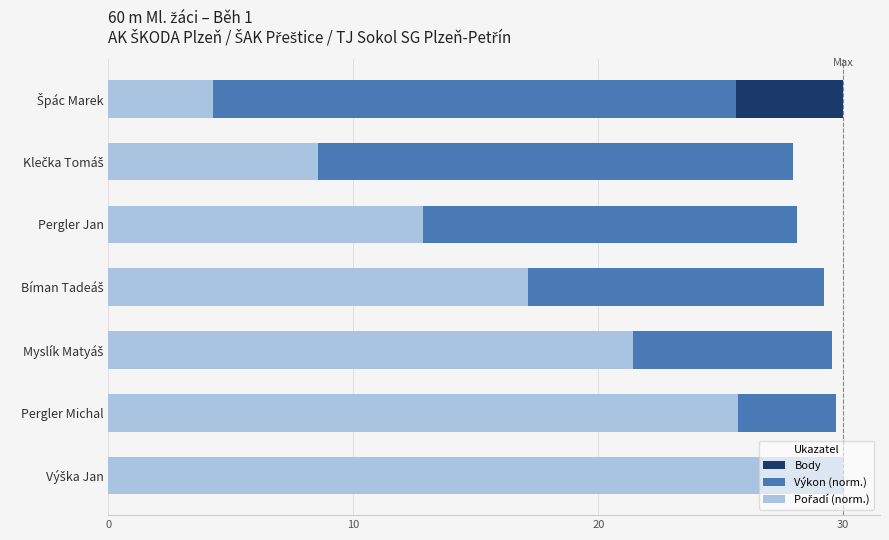

What are all the series names shown in the legend?

Body, Výkon (norm.), Pořadí (norm.)